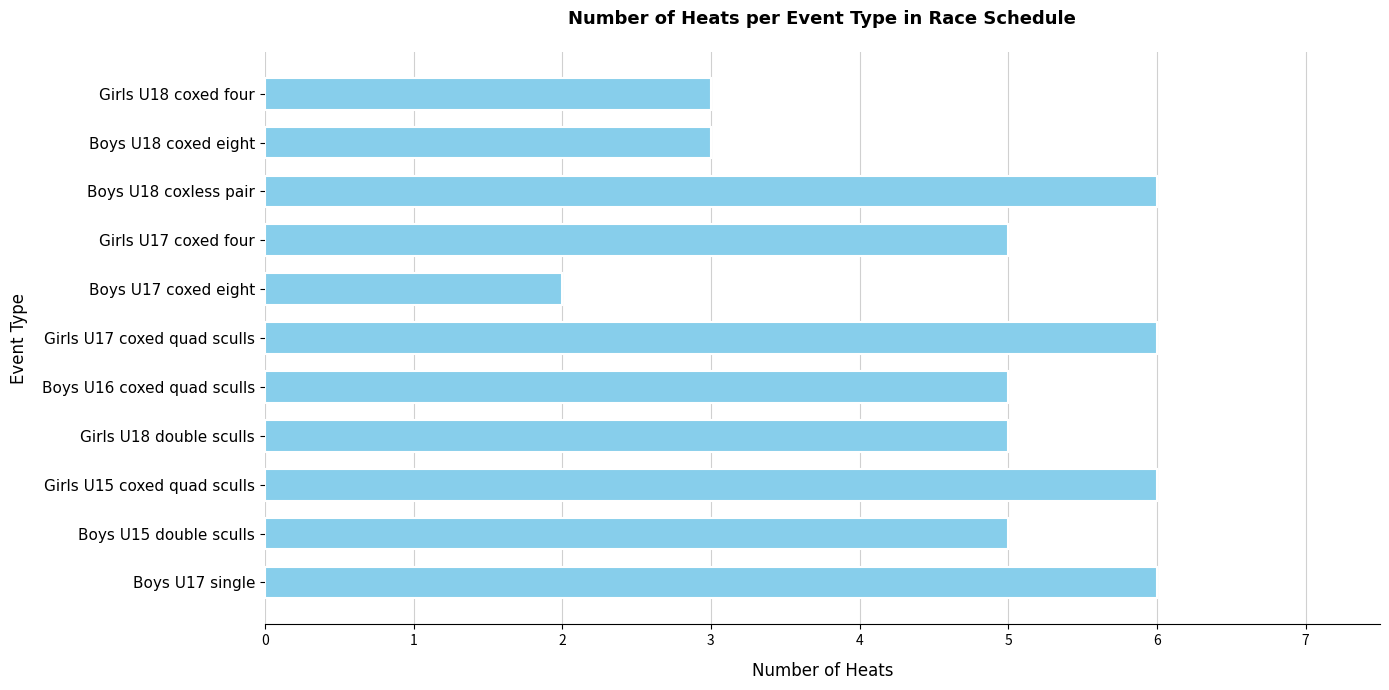

Count the number of data series in this chart.

1